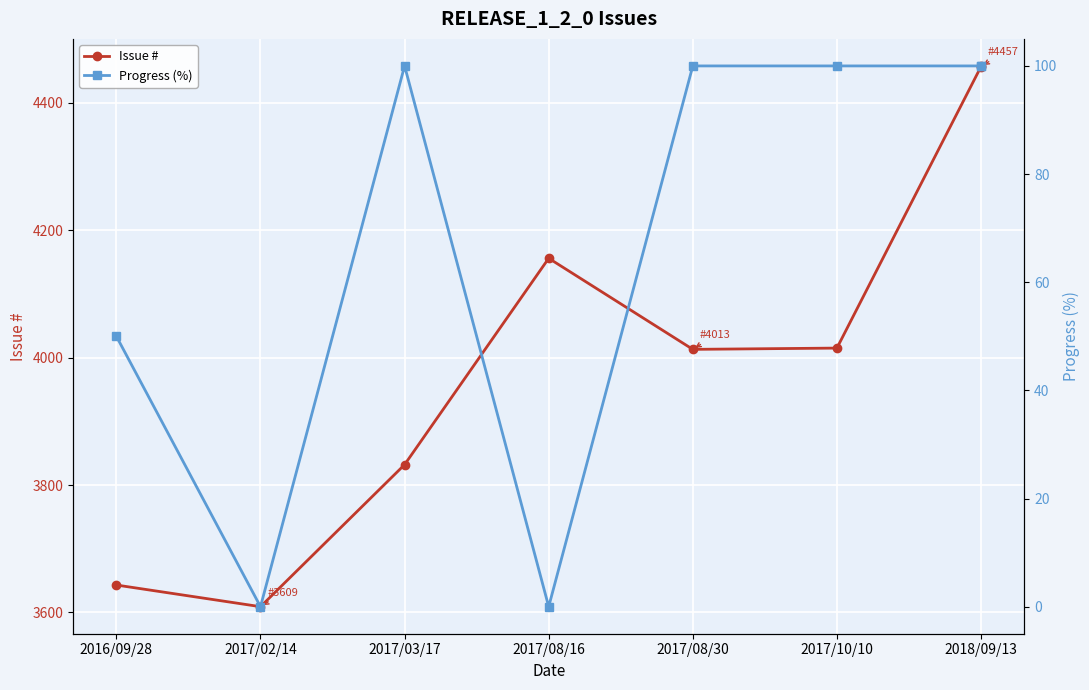

True or false: Issue # has more than 0 interior local peaks.

True